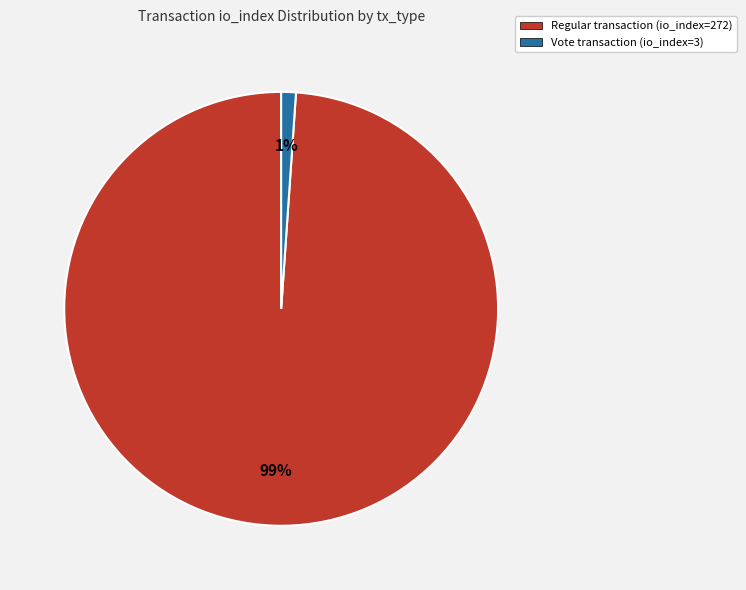

How many slices are in this pie chart?

2